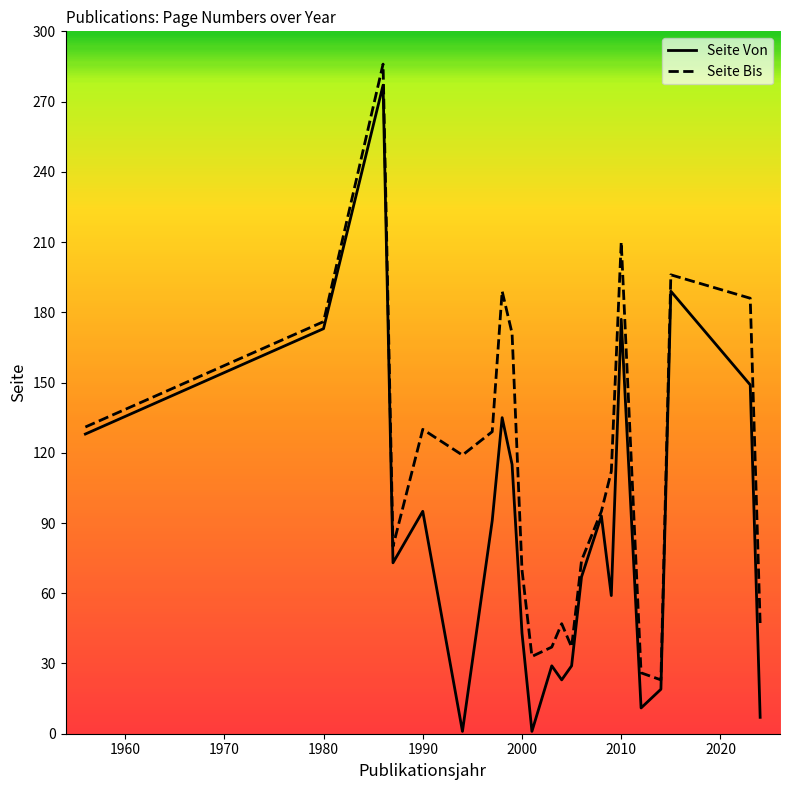

What is the highest value of the Seite Von series?

277